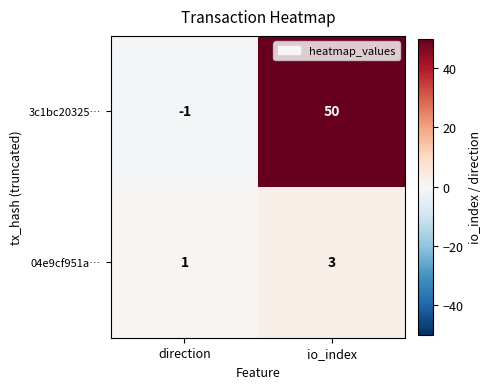

Between direction and io_index, which series saw the biggest shift?

3c1bc20325…